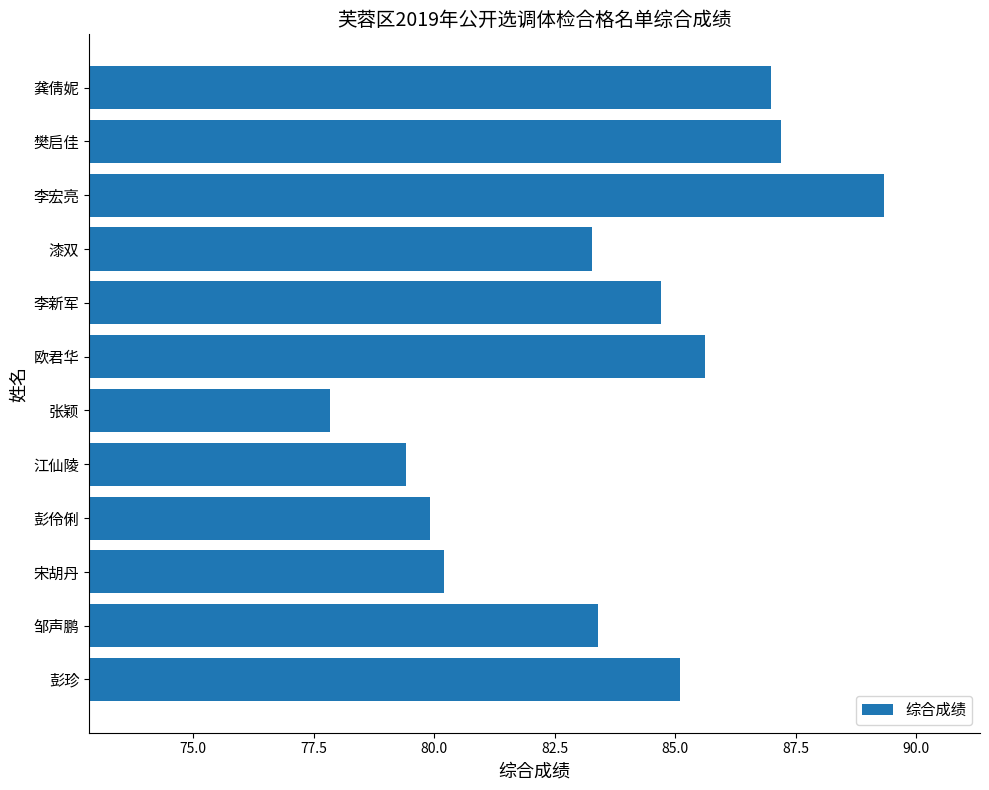

Which has a higher value, 漆双 or 江仙陵?

漆双